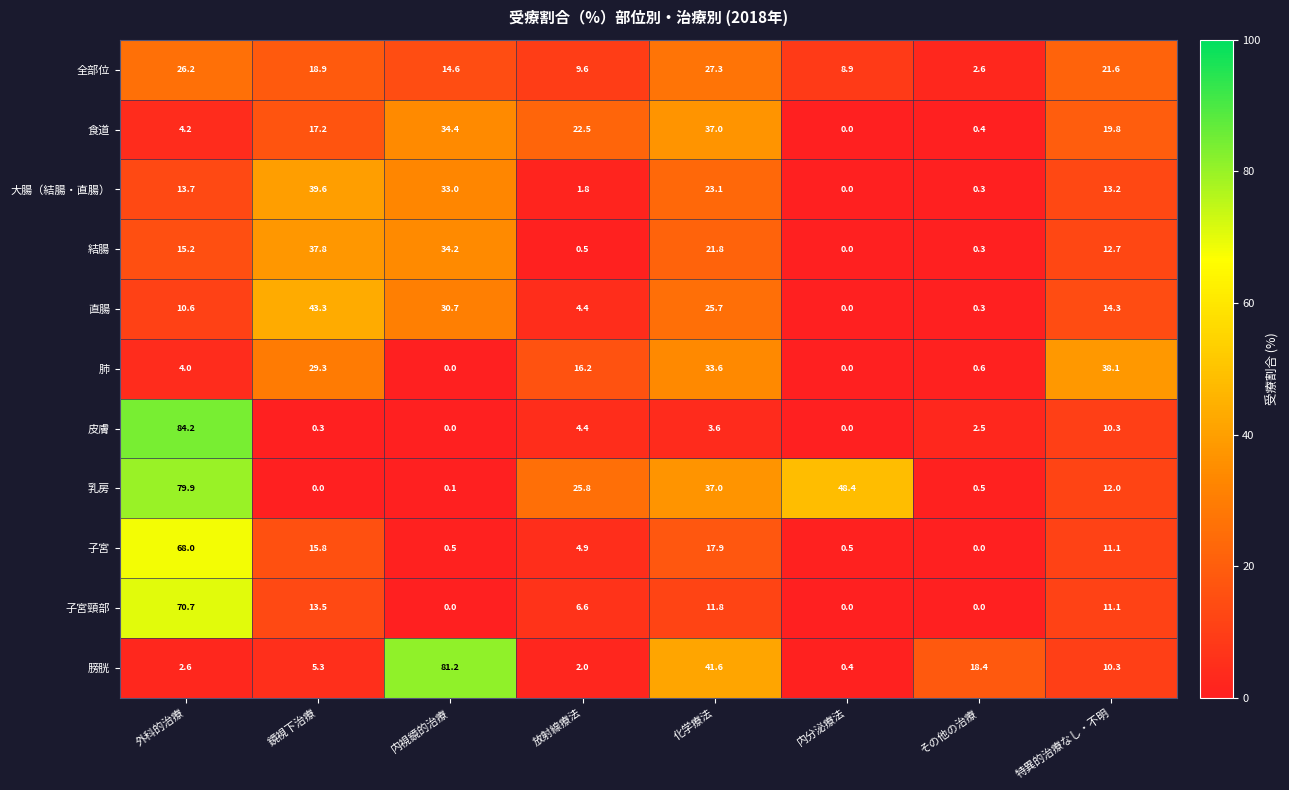

Count the number of categories in the chart.

8